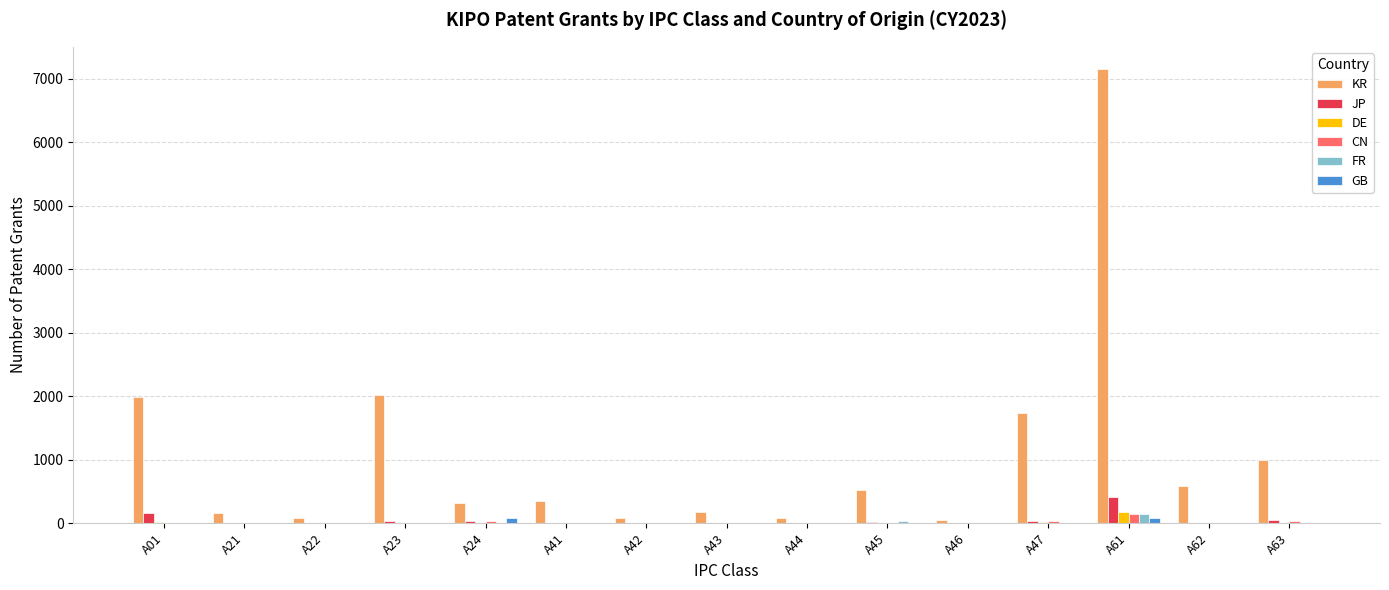

The JP series shows 51 at A63. True or false?

True